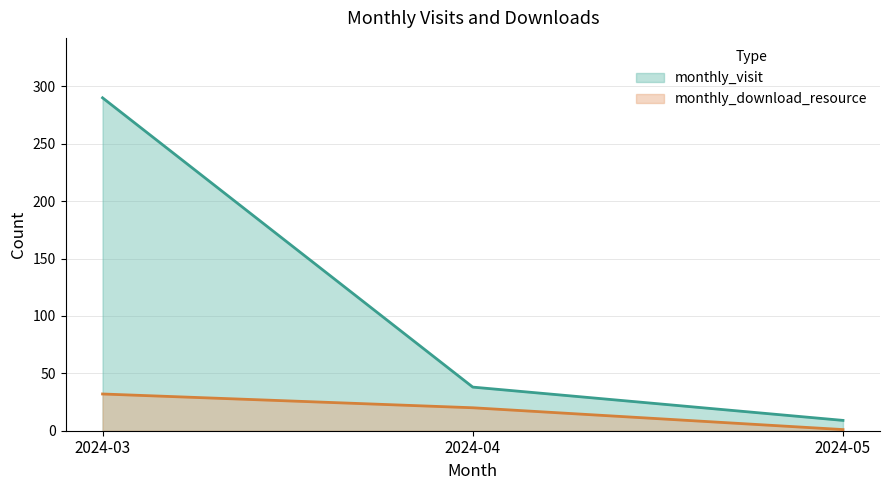

At how many categories does at least one series exceed 123?

1